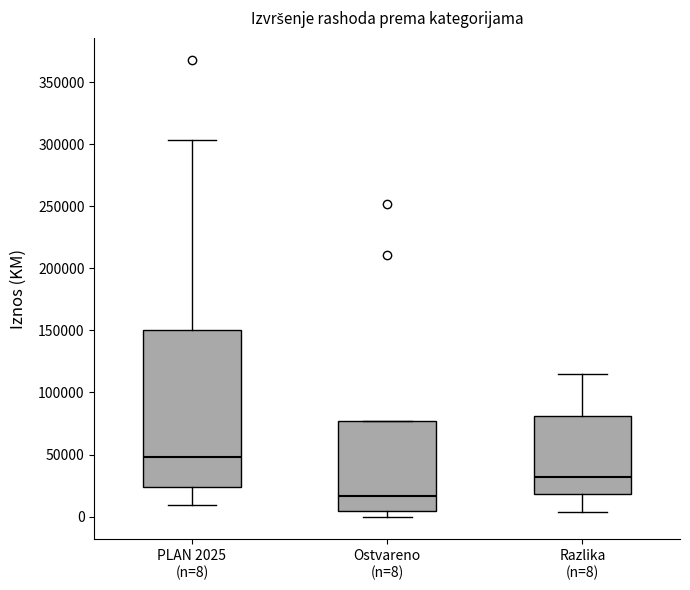

Where is the lower edge of the box for Ostvareno (n=8) on the y-axis? The values are not printed on the chart, so give them approximately, as read against the axis.

5000